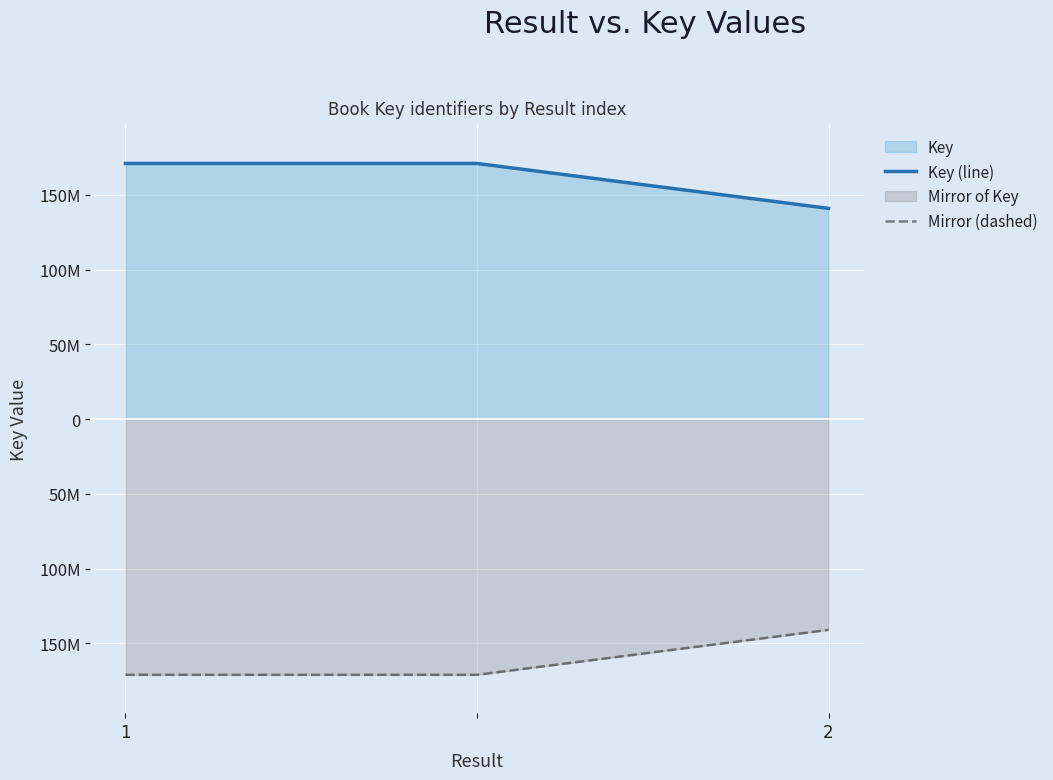

The value of Key (line) at 2 is 141016792. True or false?

True